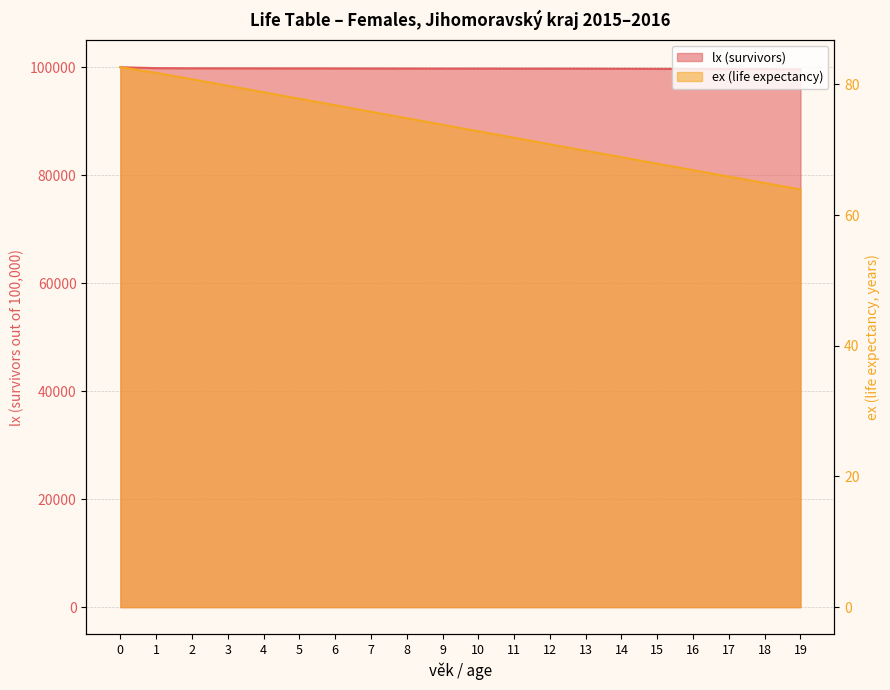

What is the difference between the maximum and minimum values in the lx (survivors) series?

384.5